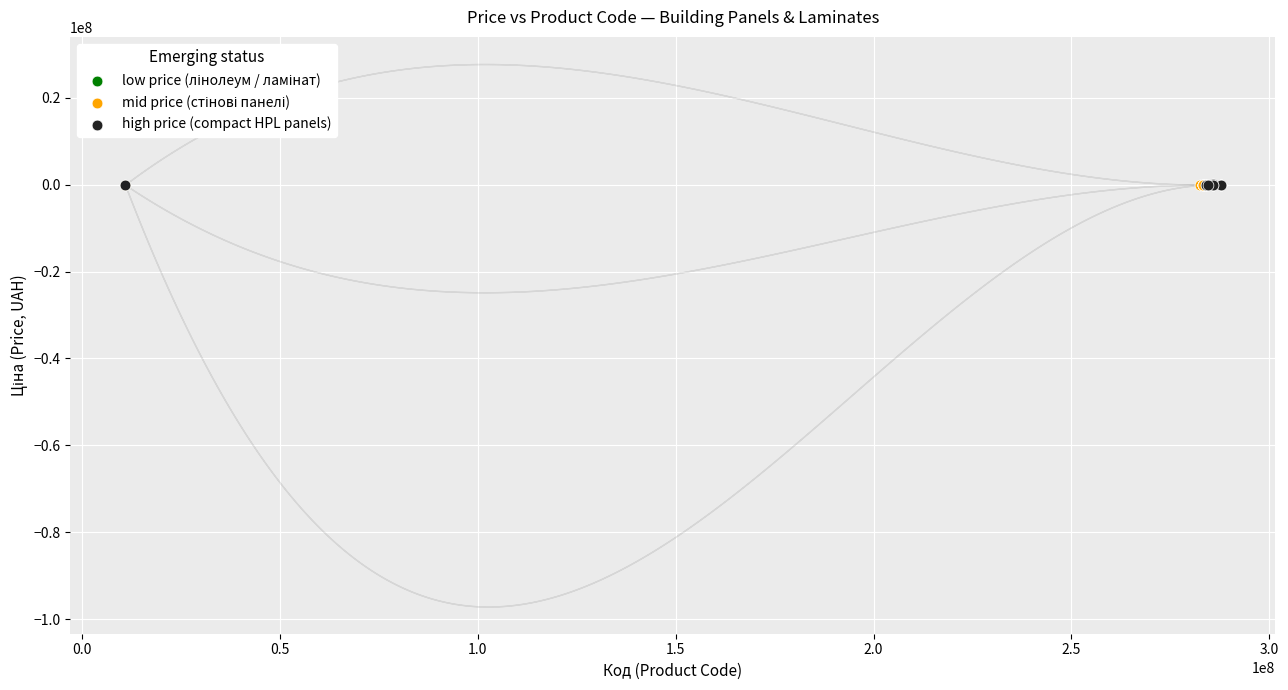

Which series has the largest Y range (max minus min)?

high price (compact HPL panels)